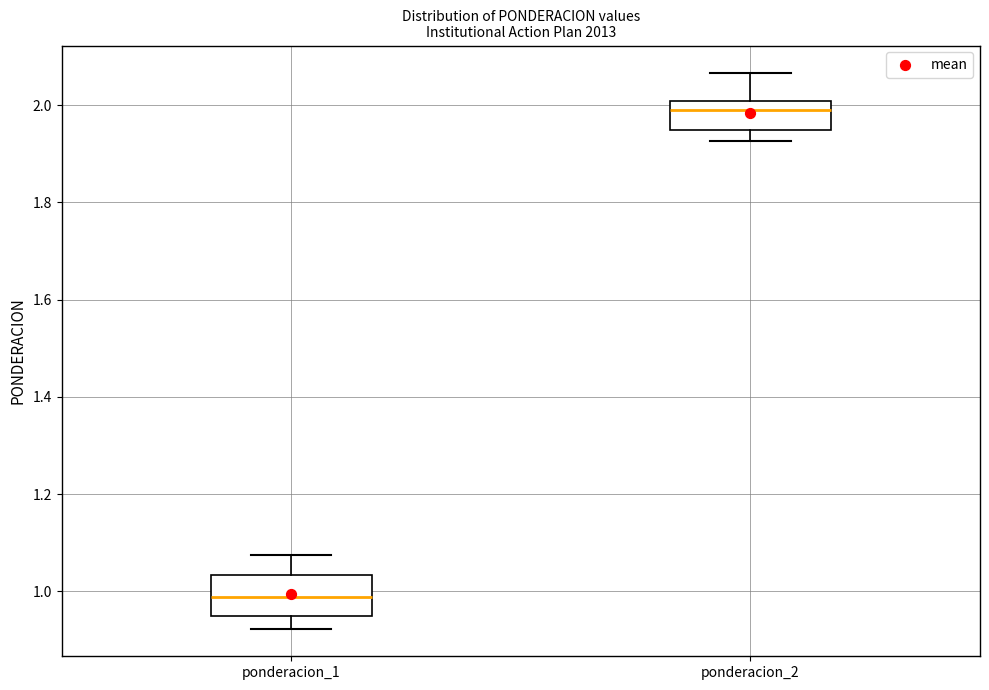

Which box's median line is the lowest?

ponderacion_1